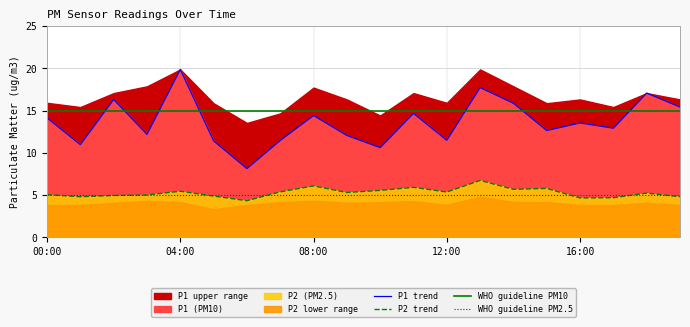

At which category is the sum across all series the highest?

04:00